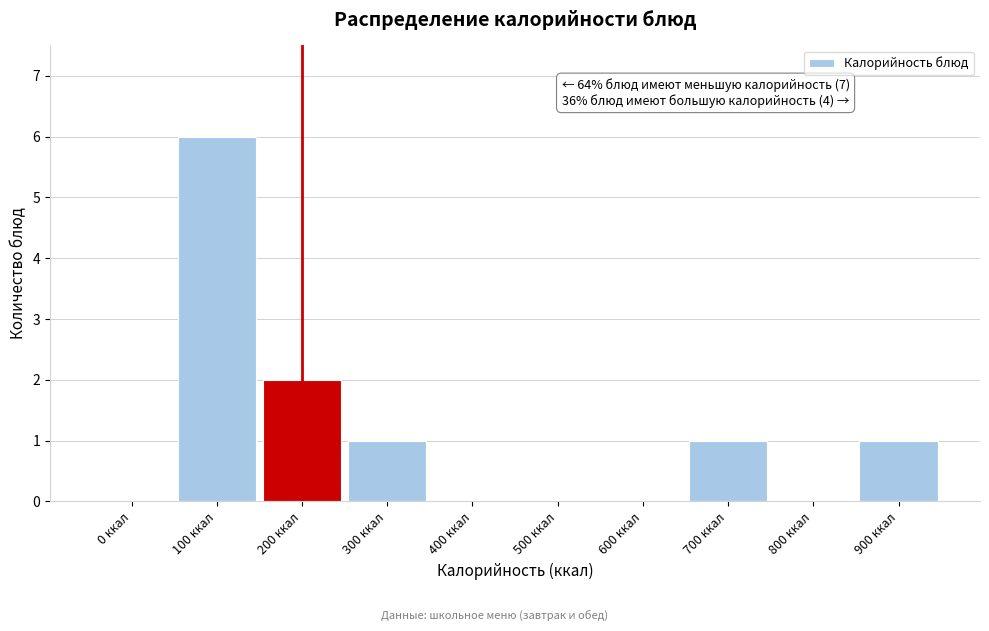

Reading right to left, extract all data points from this chart.

900 ккал=1	800 ккал=0	700 ккал=1	600 ккал=0	500 ккал=0	400 ккал=0	300 ккал=1	200 ккал=2	100 ккал=6	0 ккал=0